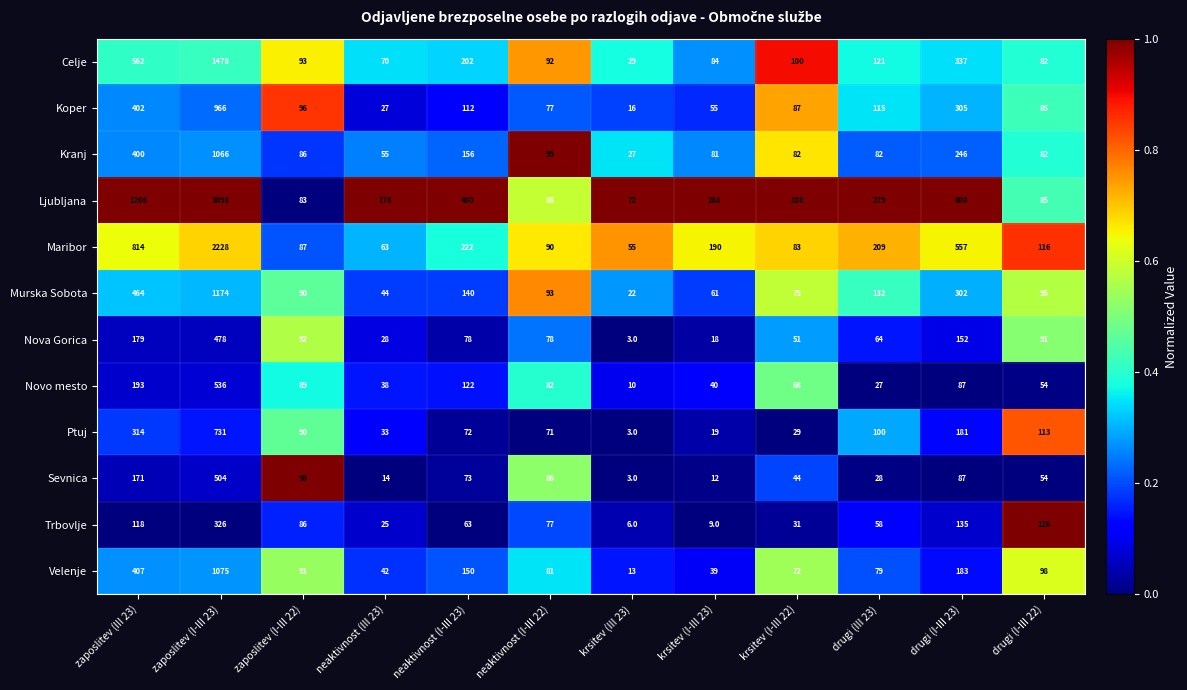

What value does the Sevnica series have at zaposlitev (I-III 23)?

504